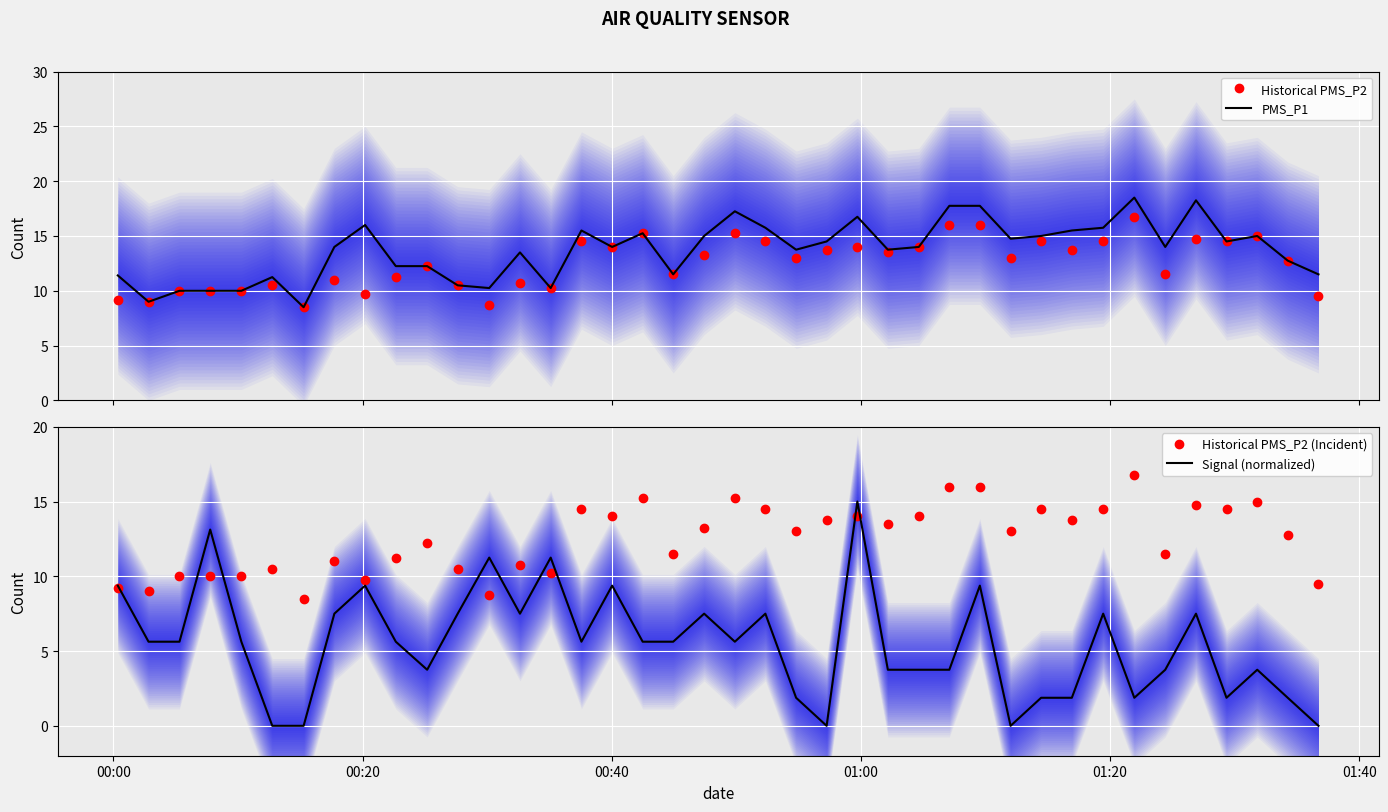

What is the value of the Signal (normalized) point at the 3rd from the left?

5.6